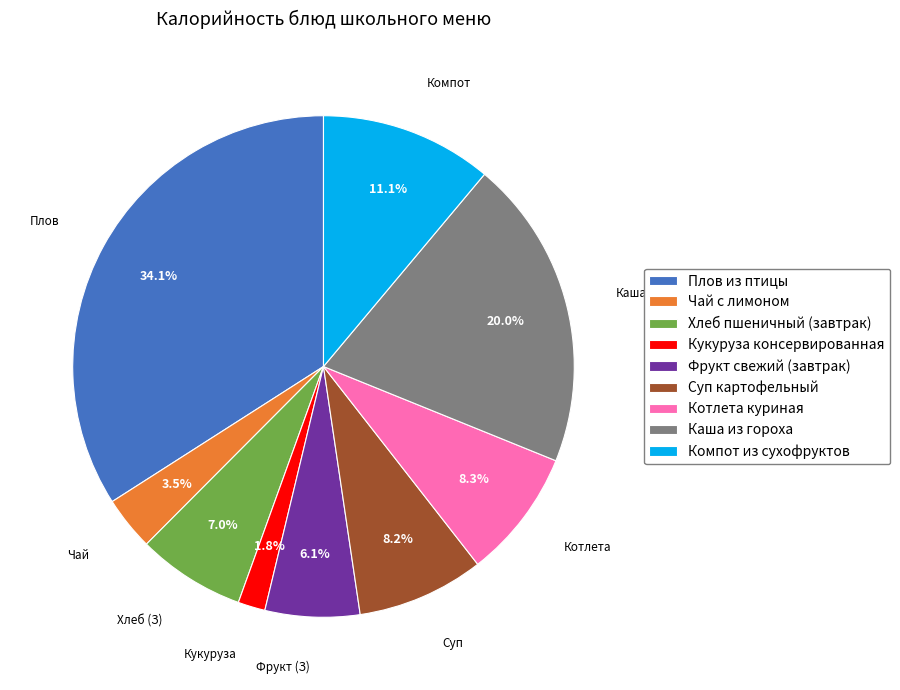

To the nearest percent, what is the average slice percentage?

11%